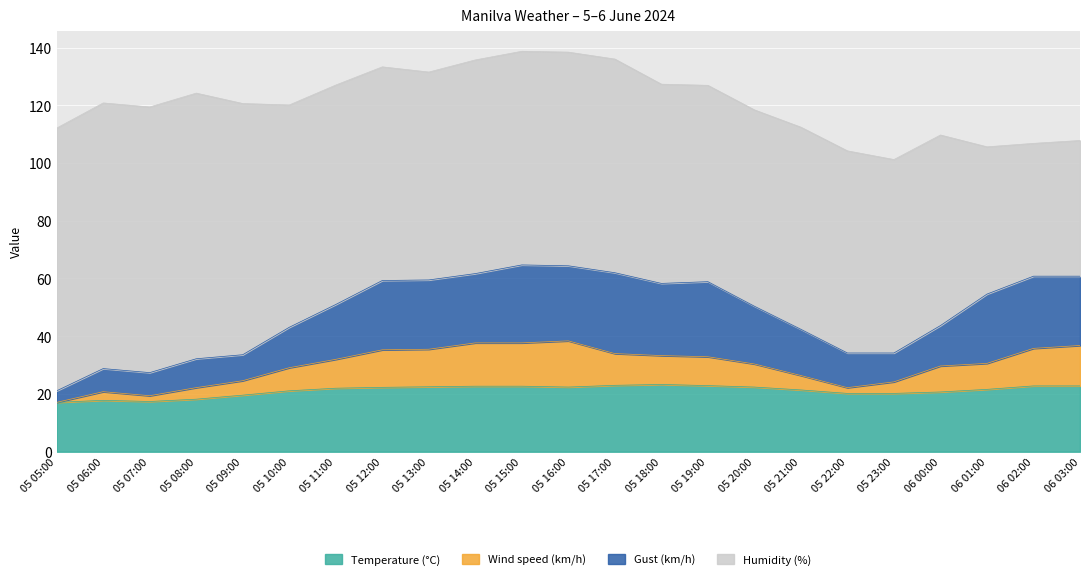

What is the lowest value of the Temperature (°C) series?

17.1